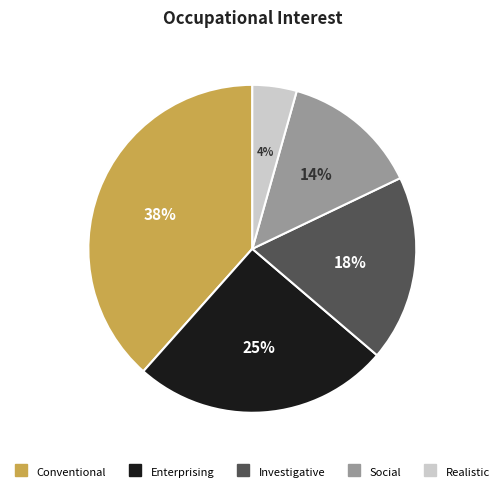

Is there any slice that represents more than half of the pie?

No